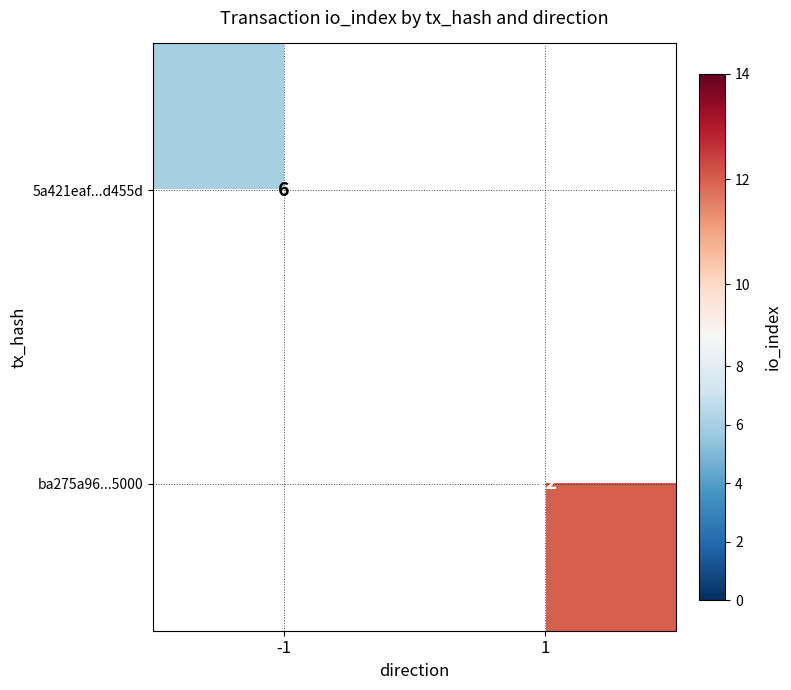

Rank the series by their maximum value, from lowest to highest.

5a421eaf...d455d, ba275a96...5000